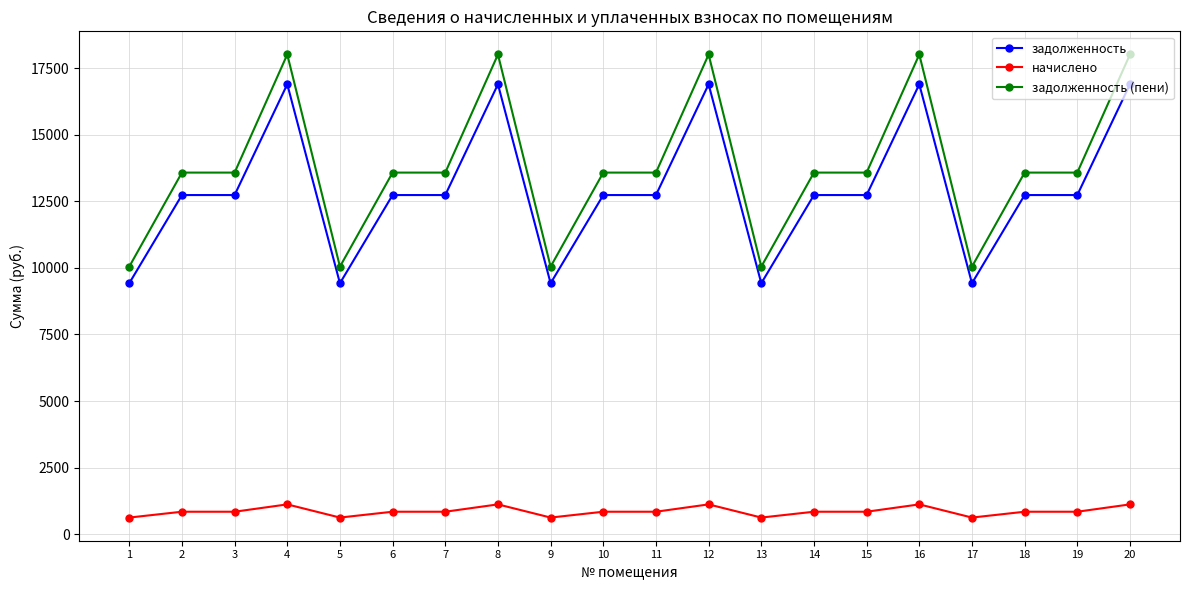

What is the average value of the задолженность series?

12949.1